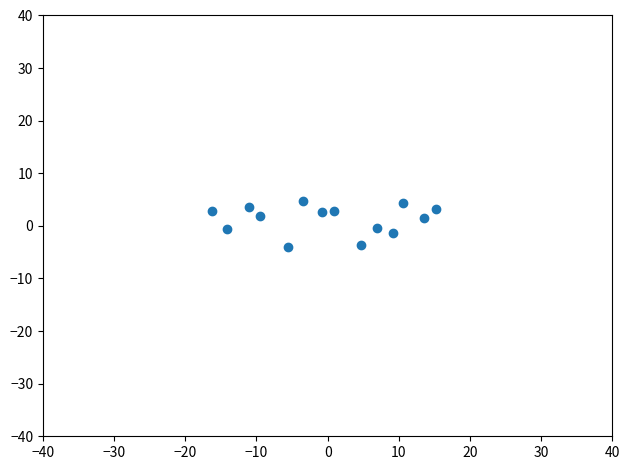

What is the range of Y values (max minus min)?

8.8